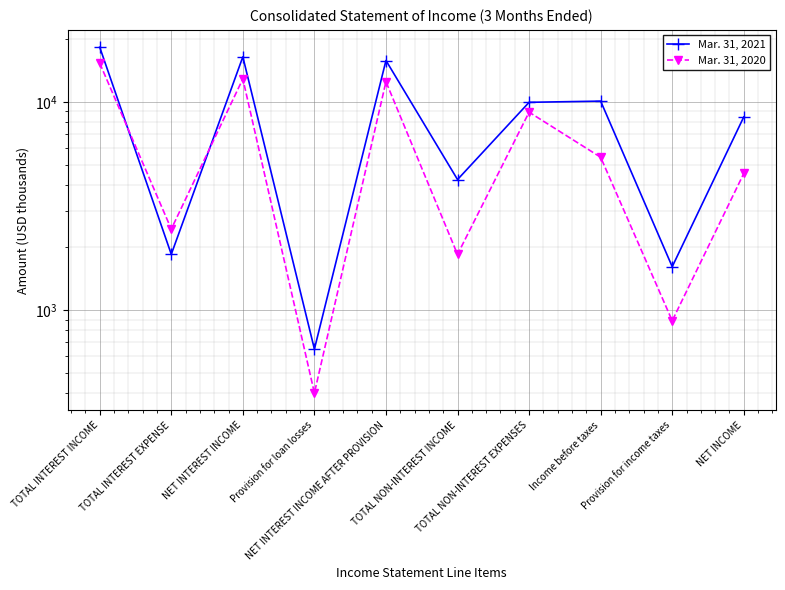

Reading left to right, list all the values displayed in this chart.

Mar. 31, 2021: 18295	1854	16441	650	15791	4235	9947	10079	1616	8463
Mar. 31, 2020: 15339	2449	12890	400	12490	1851	8921	5420	889	4531